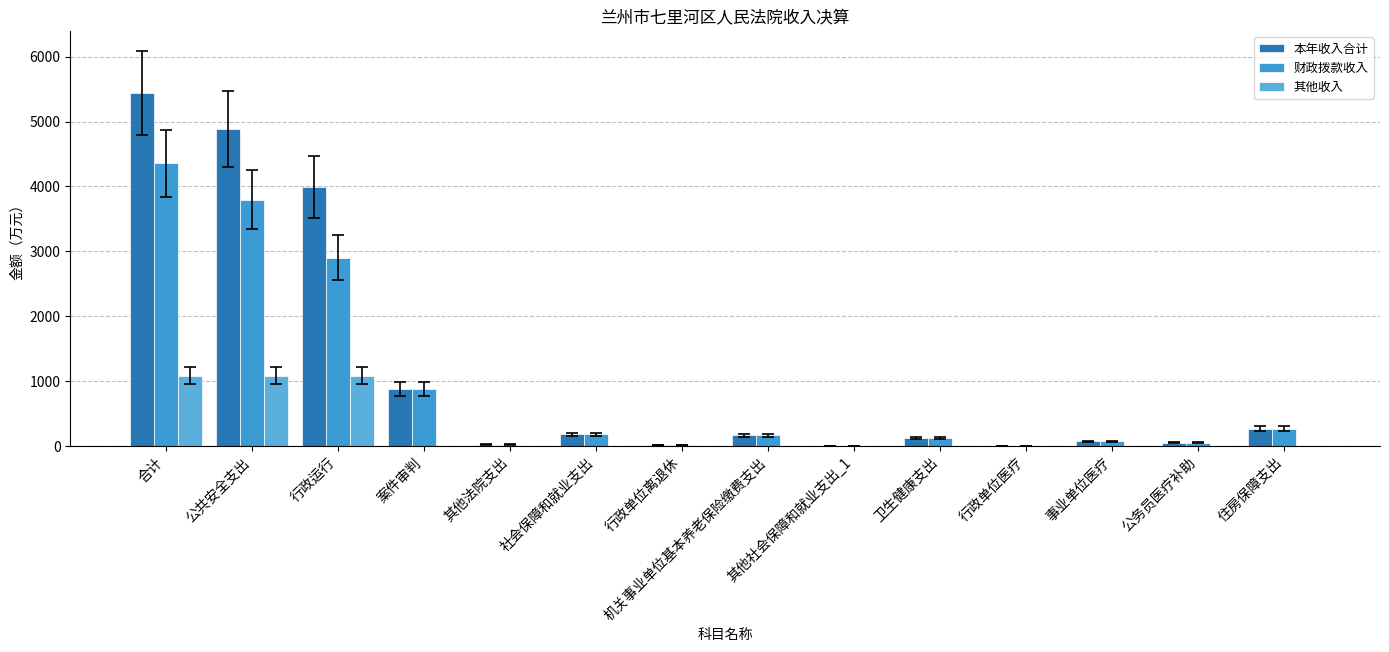

List the labels in order of 财政拨款收入 value, largest first.

合计, 公共安全支出, 行政运行, 案件审判, 住房保障支出, 社会保障和就业支出, 机关事业单位基本养老保险缴费支出, 卫生健康支出, 事业单位医疗, 公务员医疗补助, 其他法院支出, 行政单位离退休, 其他社会保障和就业支出_1, 行政单位医疗